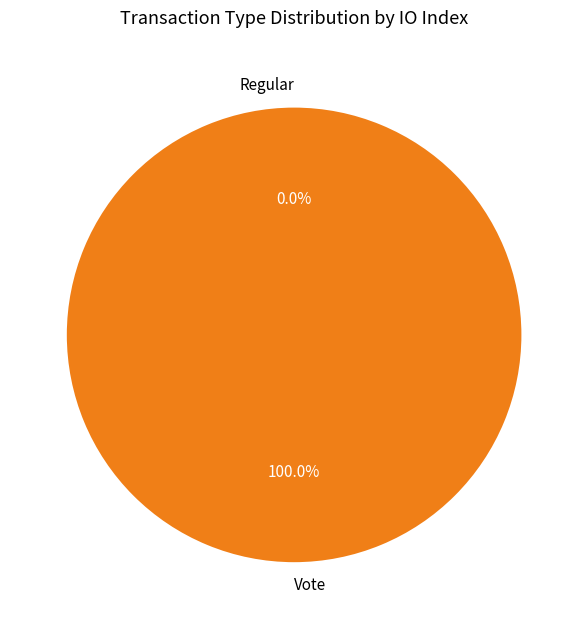

How many segments does this pie chart have?

2